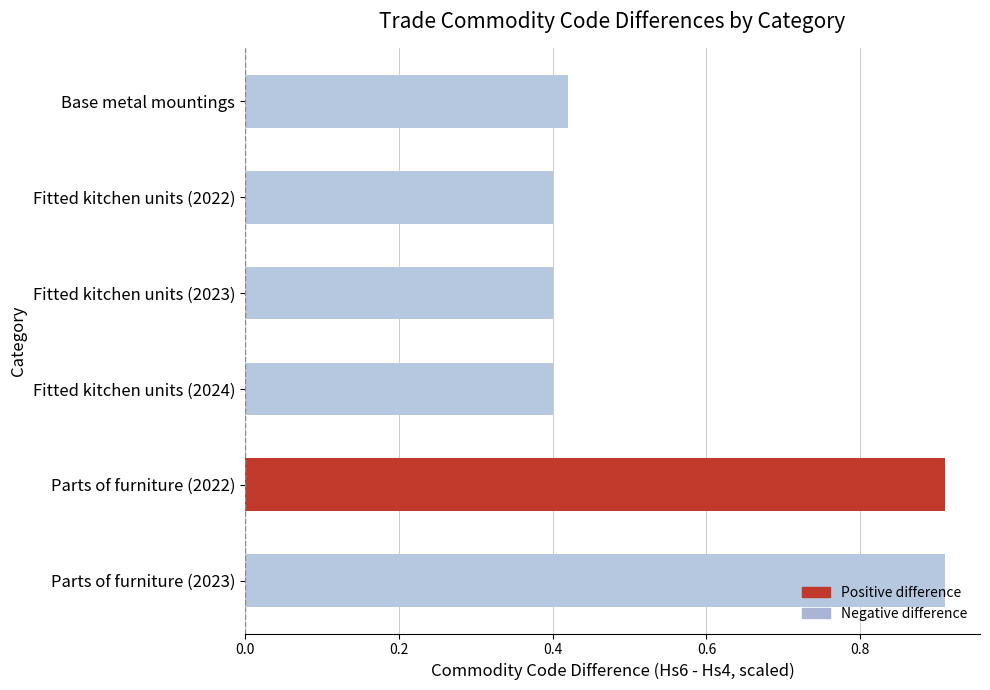

What is the label of the 6th bar from the top?

Parts of furniture (2023)